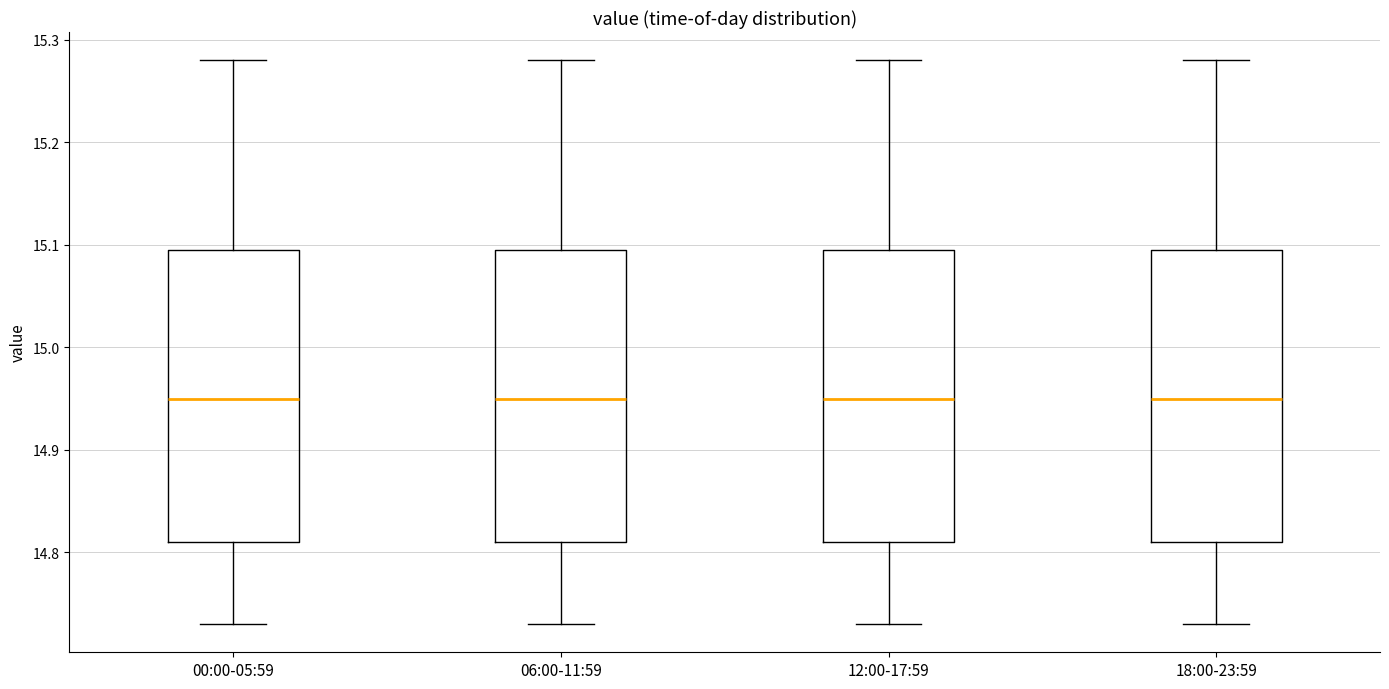

Reading left to right, read every box against the y-axis: the position of its median line, the range the box covers, and the ends of its whiskers. The values are not printed on the chart, so give them approximately, as read against the axis.

00:00-05:59: median 14.95, box 14.81 to 15.10, whiskers 14.73 to 15.28
06:00-11:59: median 14.95, box 14.81 to 15.10, whiskers 14.73 to 15.28
12:00-17:59: median 14.95, box 14.81 to 15.10, whiskers 14.73 to 15.28
18:00-23:59: median 14.95, box 14.81 to 15.10, whiskers 14.73 to 15.28